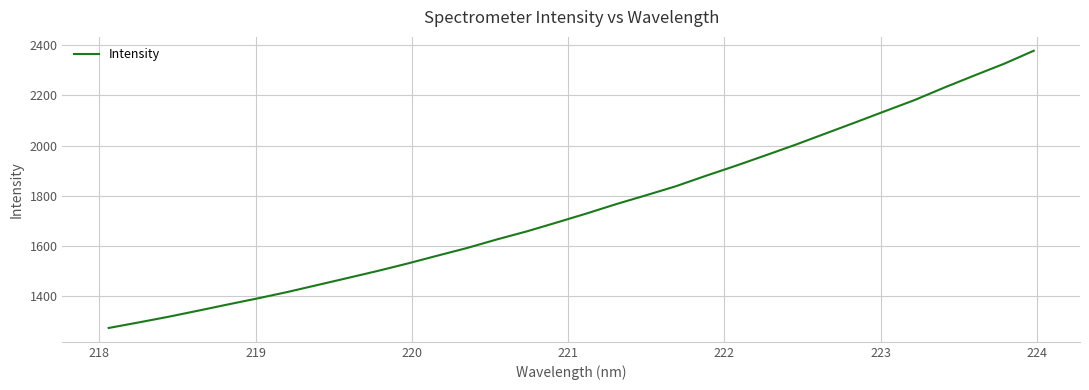

Is this an area chart (filled region under the line)?

No